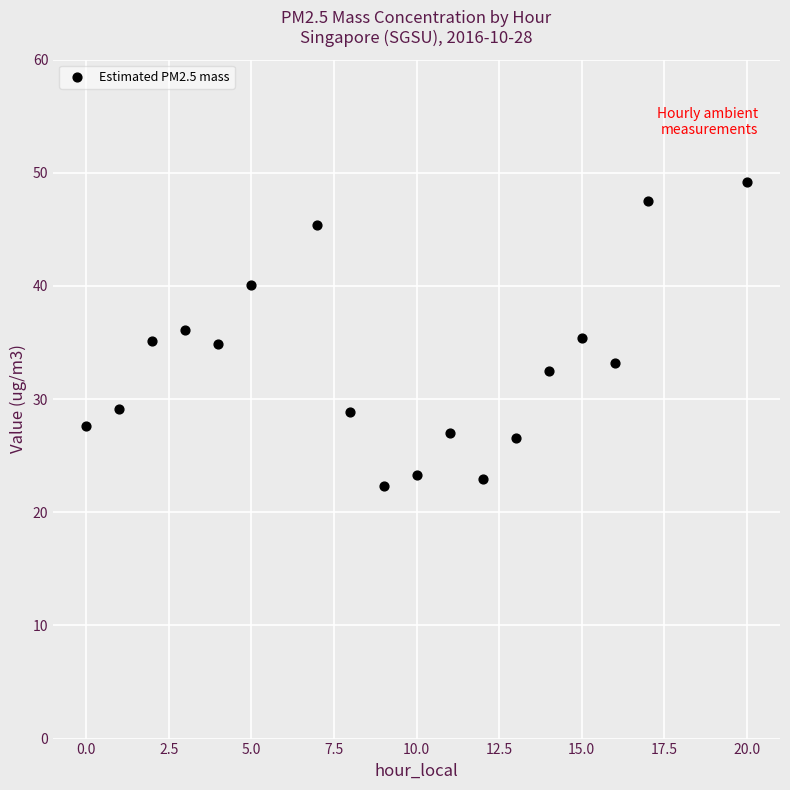

What is the range of X values (max minus min)?

20.0